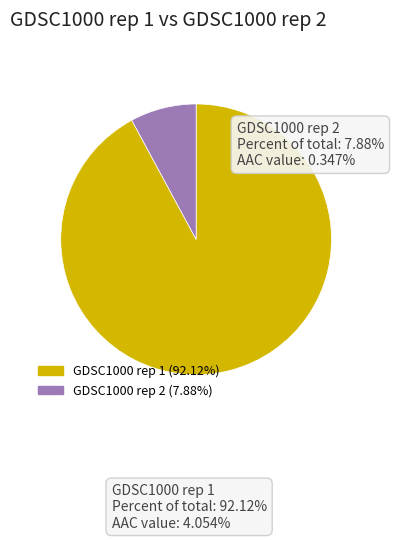

Is it true that GDSC1000 rep 2 is 2% of the pie?

False